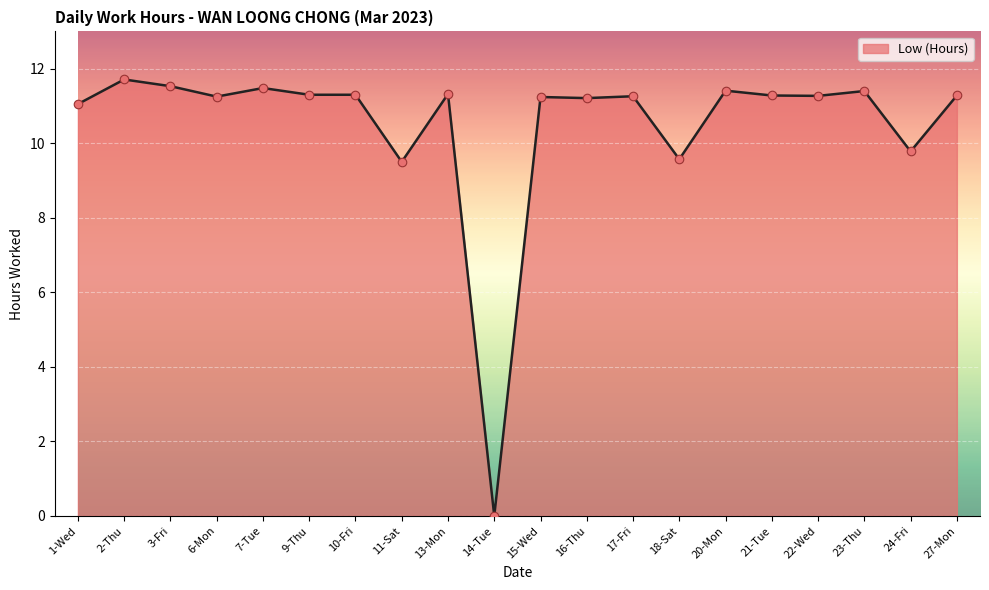

Approximately how many times larger is the value at 18-Sat compared to 3-Fri?

0.8